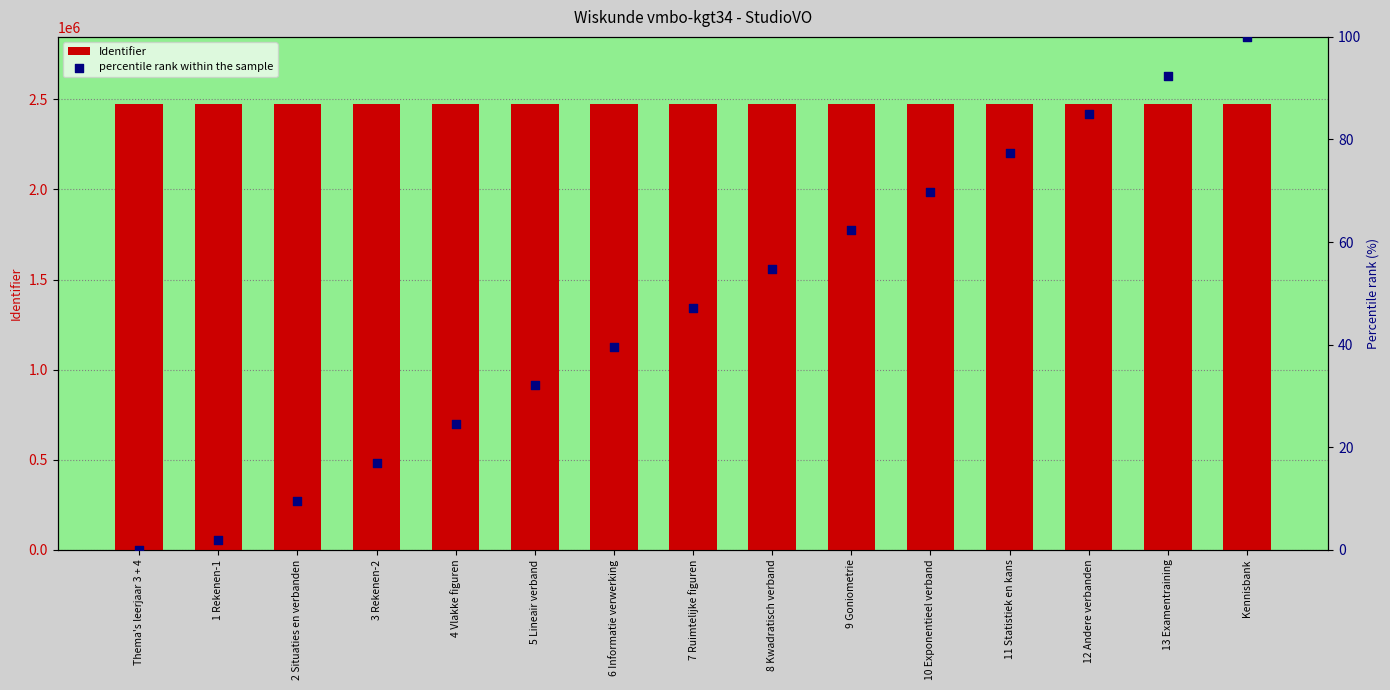

Which series reaches the maximum Y coordinate?

Identifier